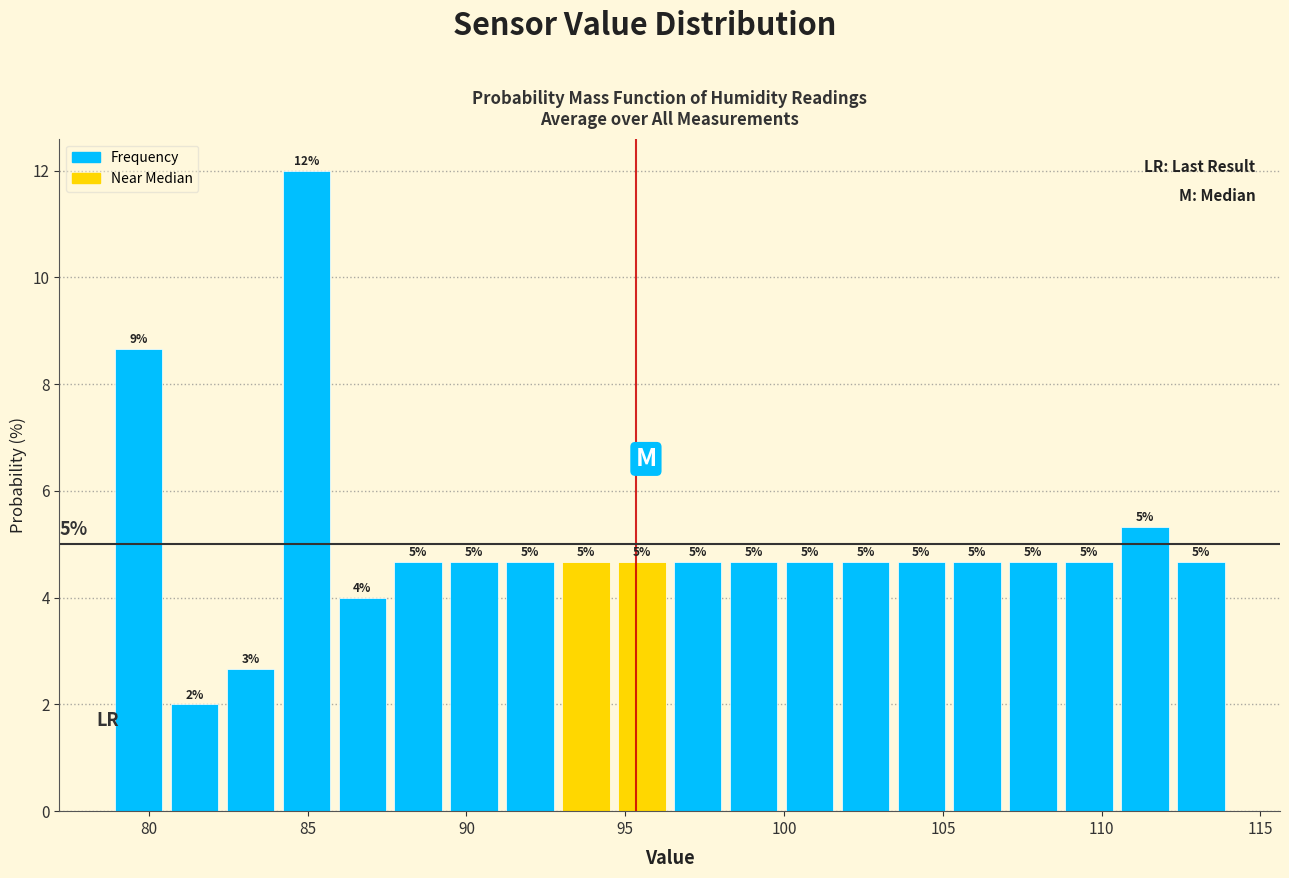

Around what value on the x-axis is the tallest bar? Give the approximate position of its centre, as read against the axis.

85.0